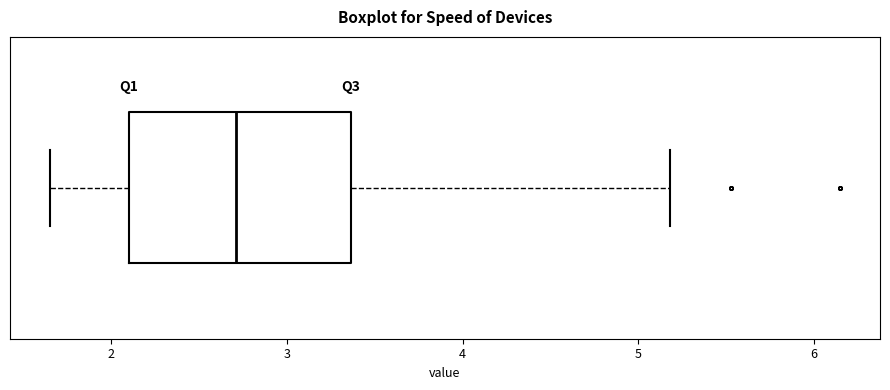

Where does the median line of the box sit on the x-axis? The values are not printed on the chart, so give them approximately, as read against the axis.

2.7